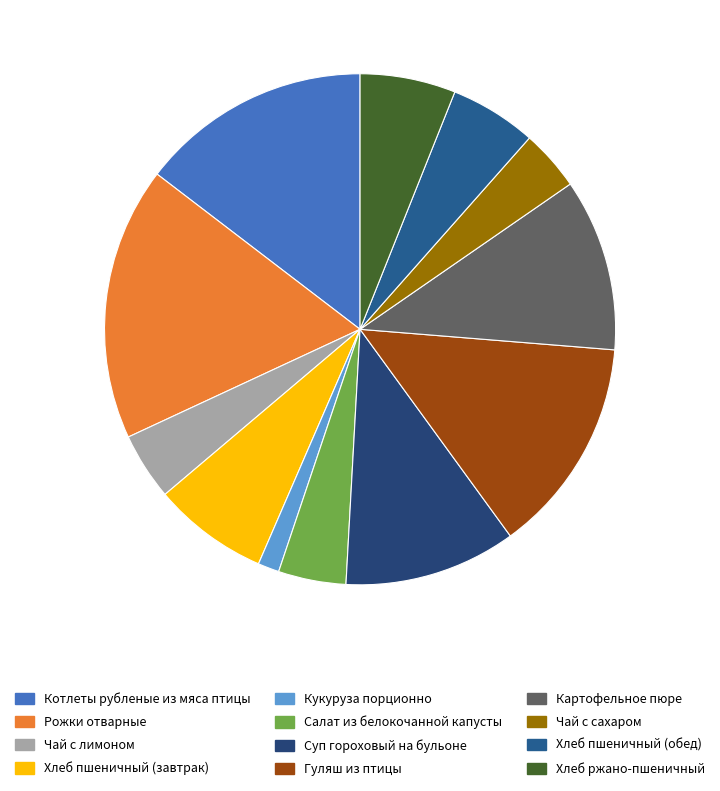

How many segments does this pie chart have?

12